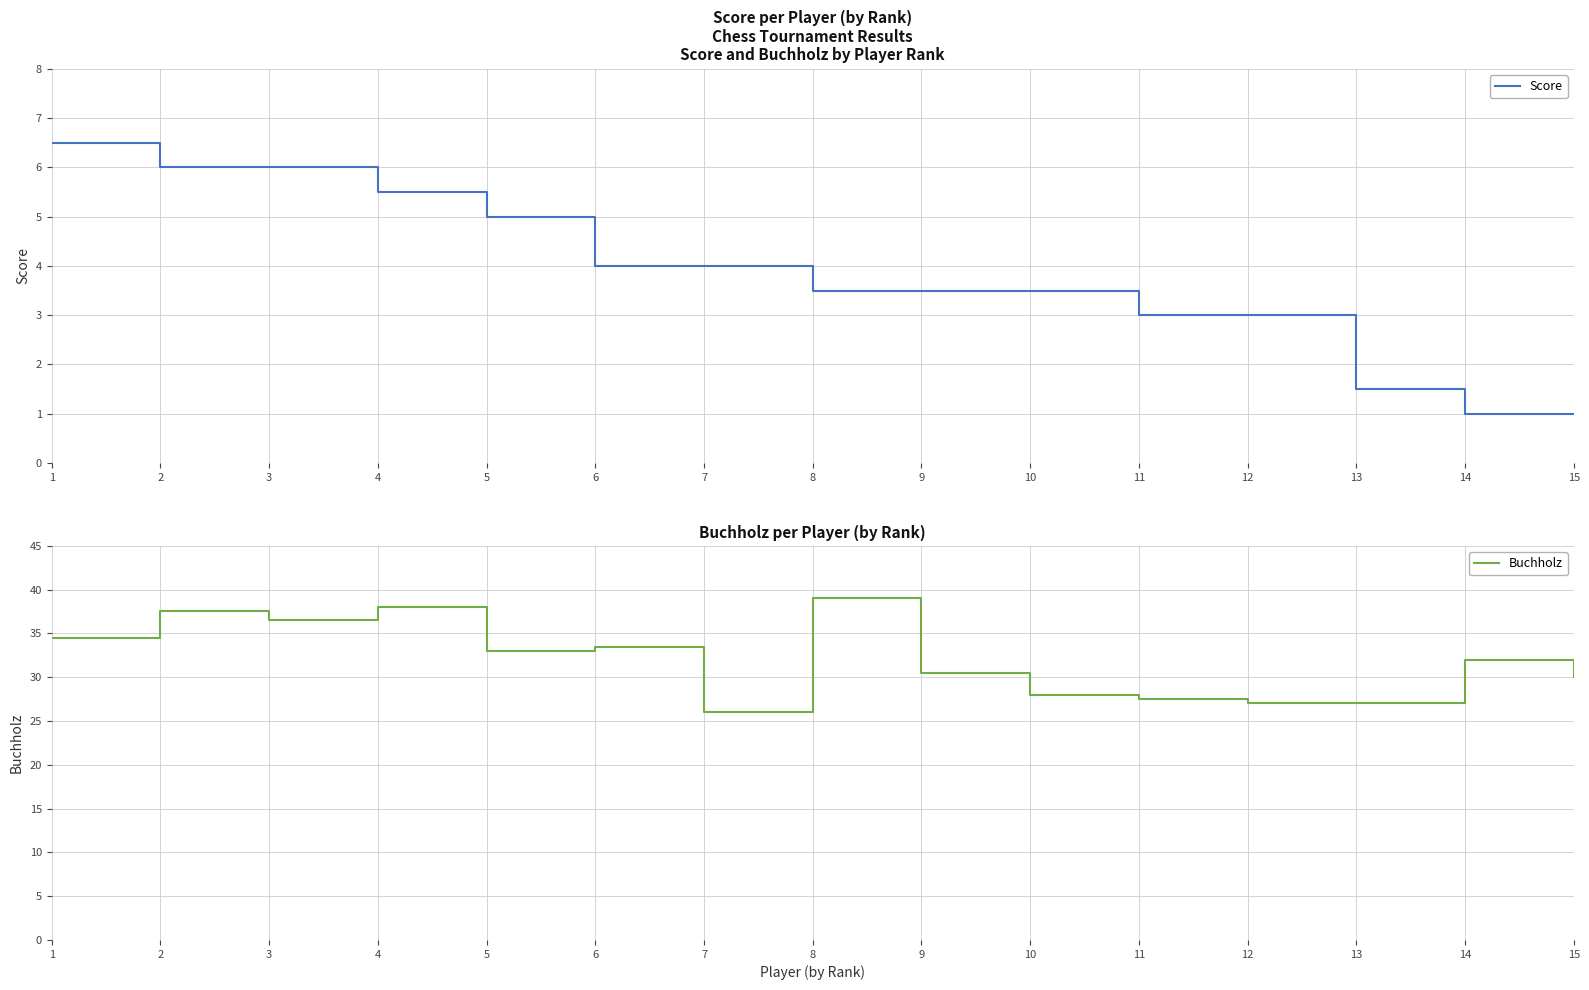

What are all the series names shown in the legend?

Score, Buchholz